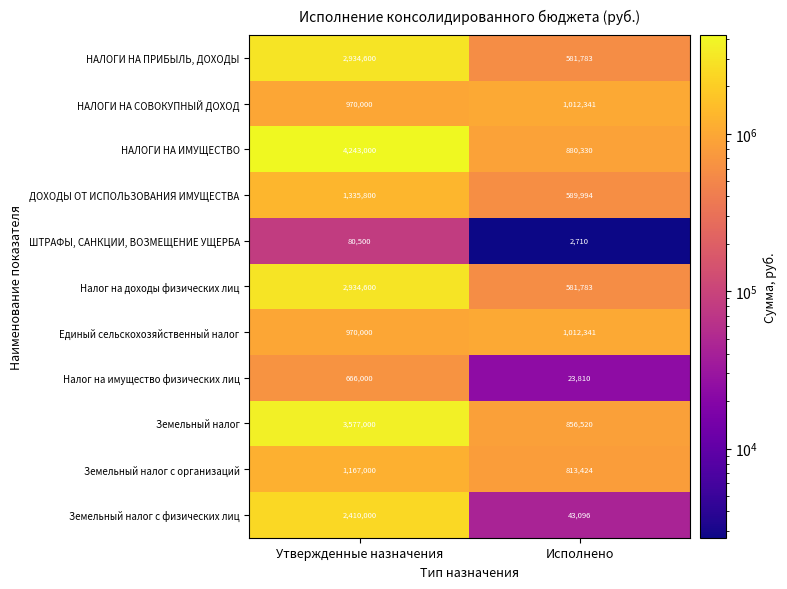

The ШТРАФЫ, САНКЦИИ, ВОЗМЕЩЕНИЕ УЩЕРБА series shows 2710 at Исполнено. True or false?

True